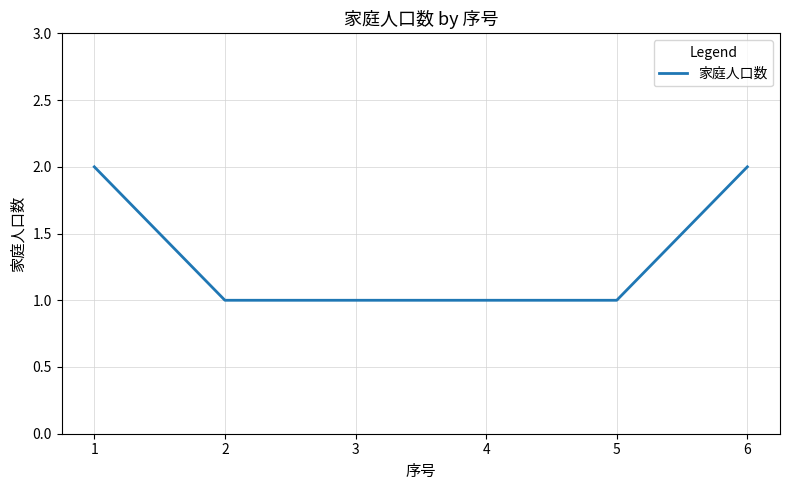

How many distinct data groups are displayed?

1